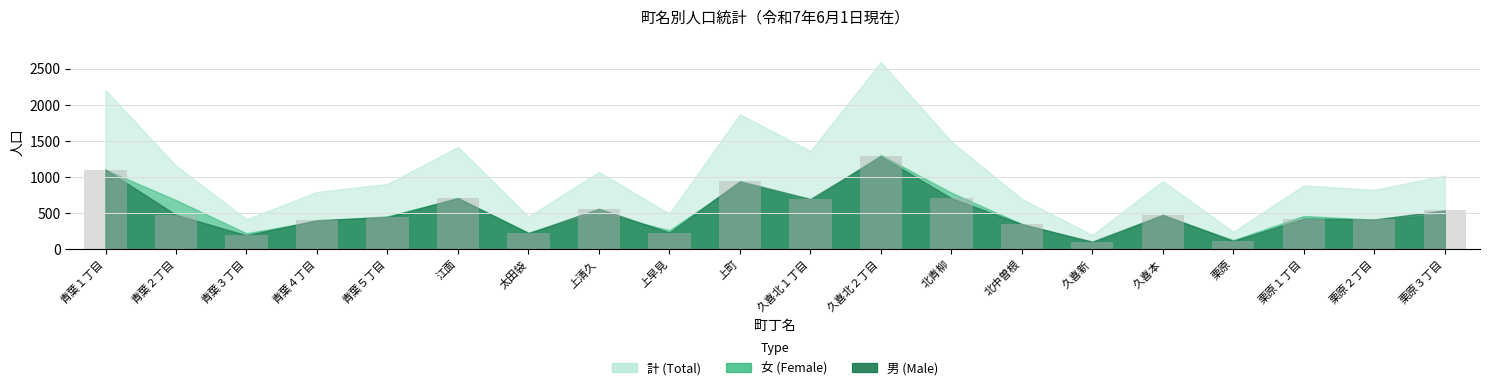

How many values are below 477?

10